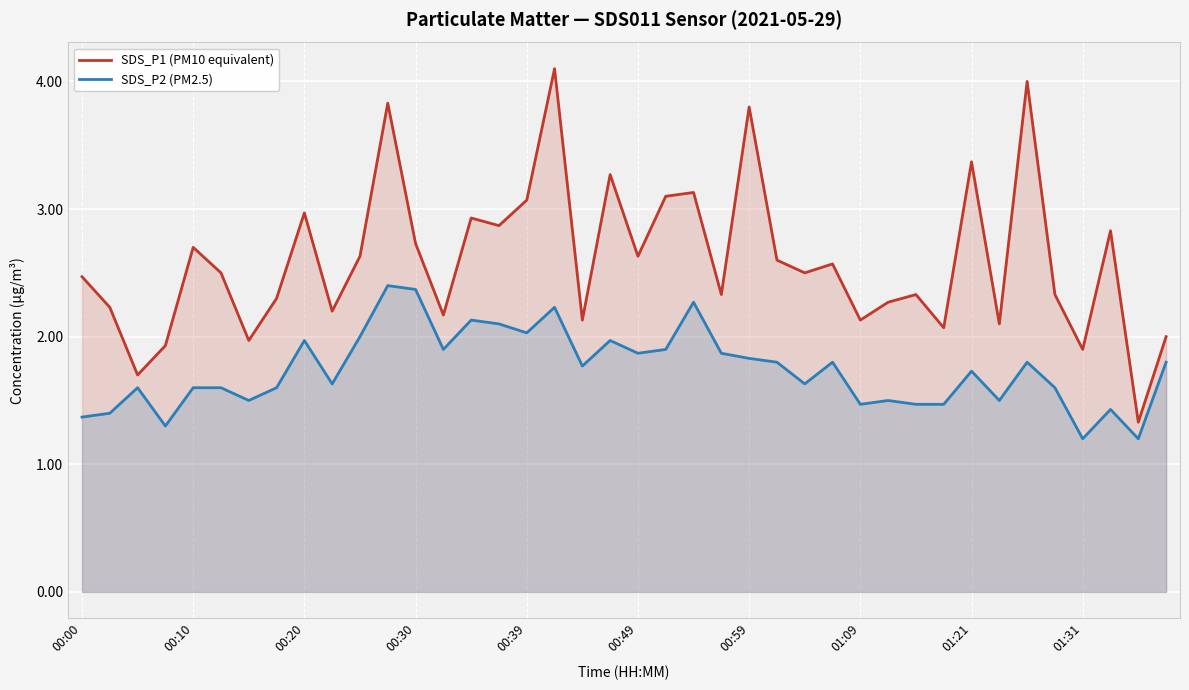

Rank the series at 01:31 from highest to lowest value.

SDS_P1 (PM10 equivalent), SDS_P2 (PM2.5)